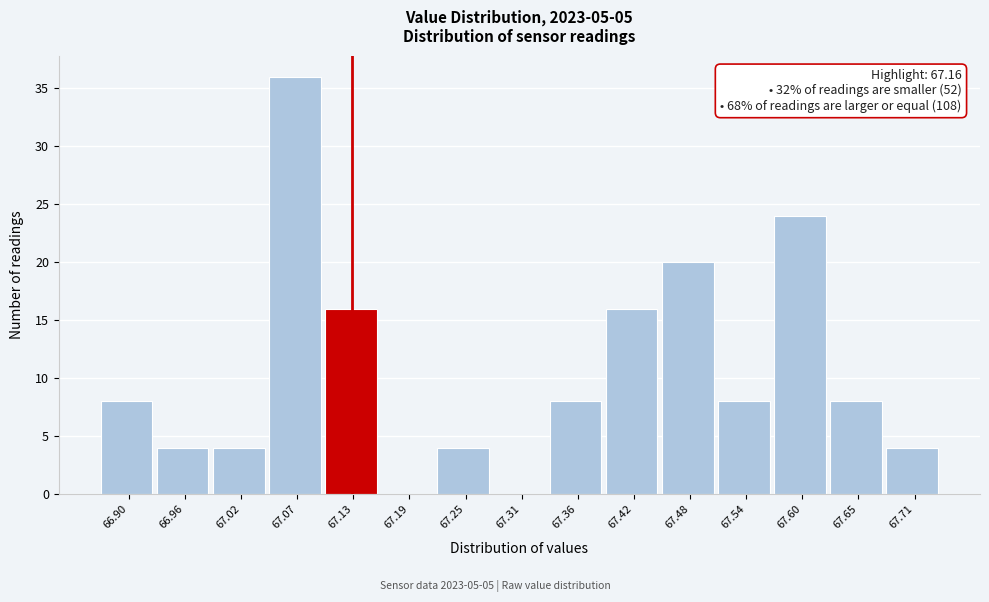

Reading left to right, what are all the values shown in this chart?

66.90=8	66.96=4	67.02=4	67.07=36	67.13=16	67.19=0	67.25=4	67.31=0	67.36=8	67.42=16	67.48=20	67.54=8	67.60=24	67.65=8	67.71=4